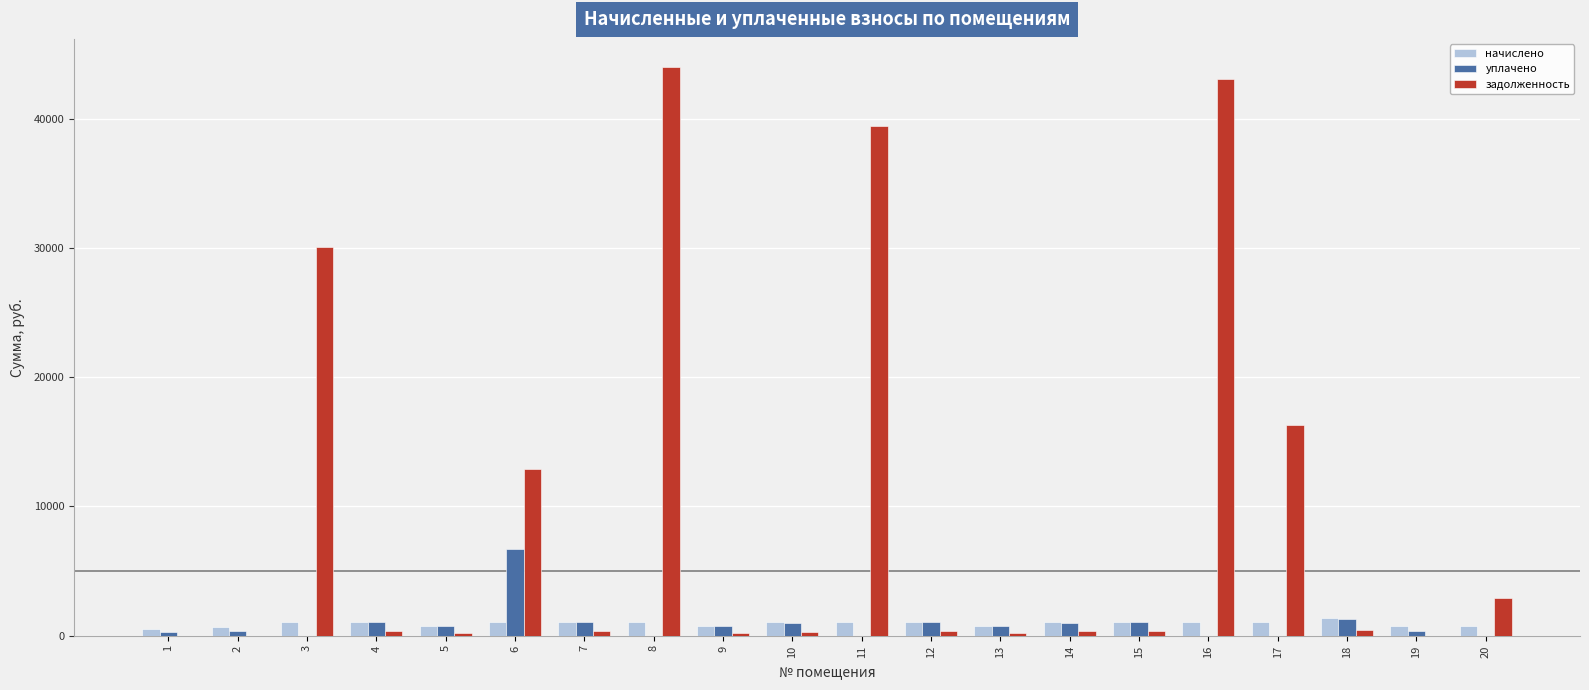

Between 3 and 13, which series saw the biggest shift?

задолженность